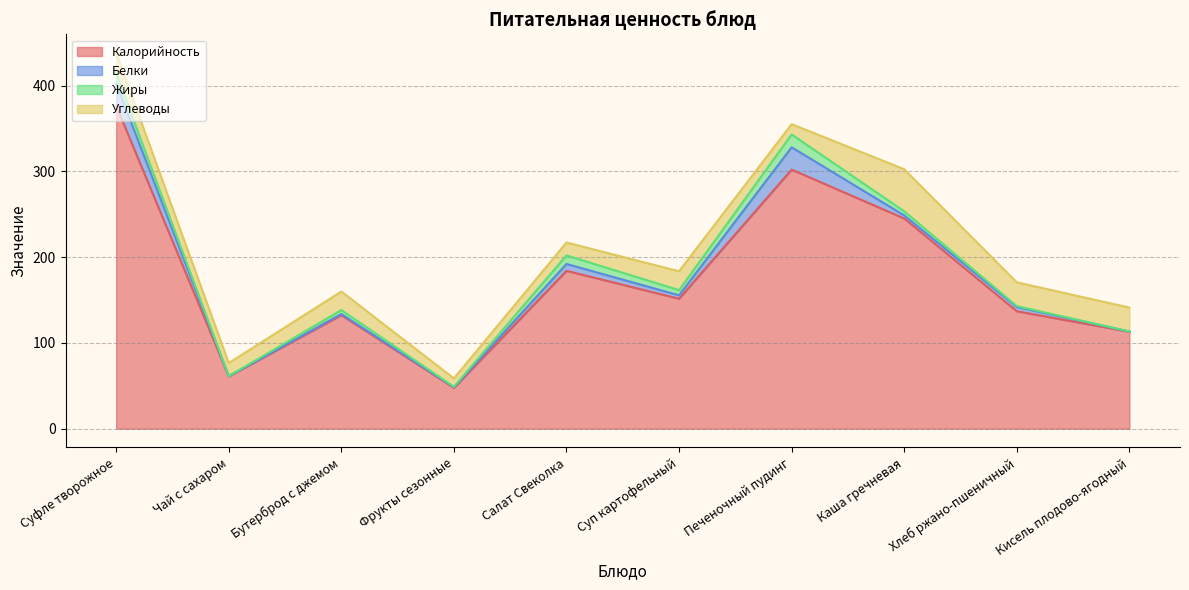

Reading left to right, list all the values displayed in this chart.

Калорийность: 376.3	61.0	132.4	47.7	184.0	151.5	302.0	245.0	136.9	113.0
Белки: 26.0	0.3	1.3	0.7	8.0	4.0	26.0	3.6	5.0	0.3
Жиры: 12.0	0.0	4.6	0.4	10.0	6.0	15.0	4.8	1.0	0.0
Углеводы: 23.5	15.2	21.6	9.8	15.0	22.0	12.0	49.0	27.7	27.9